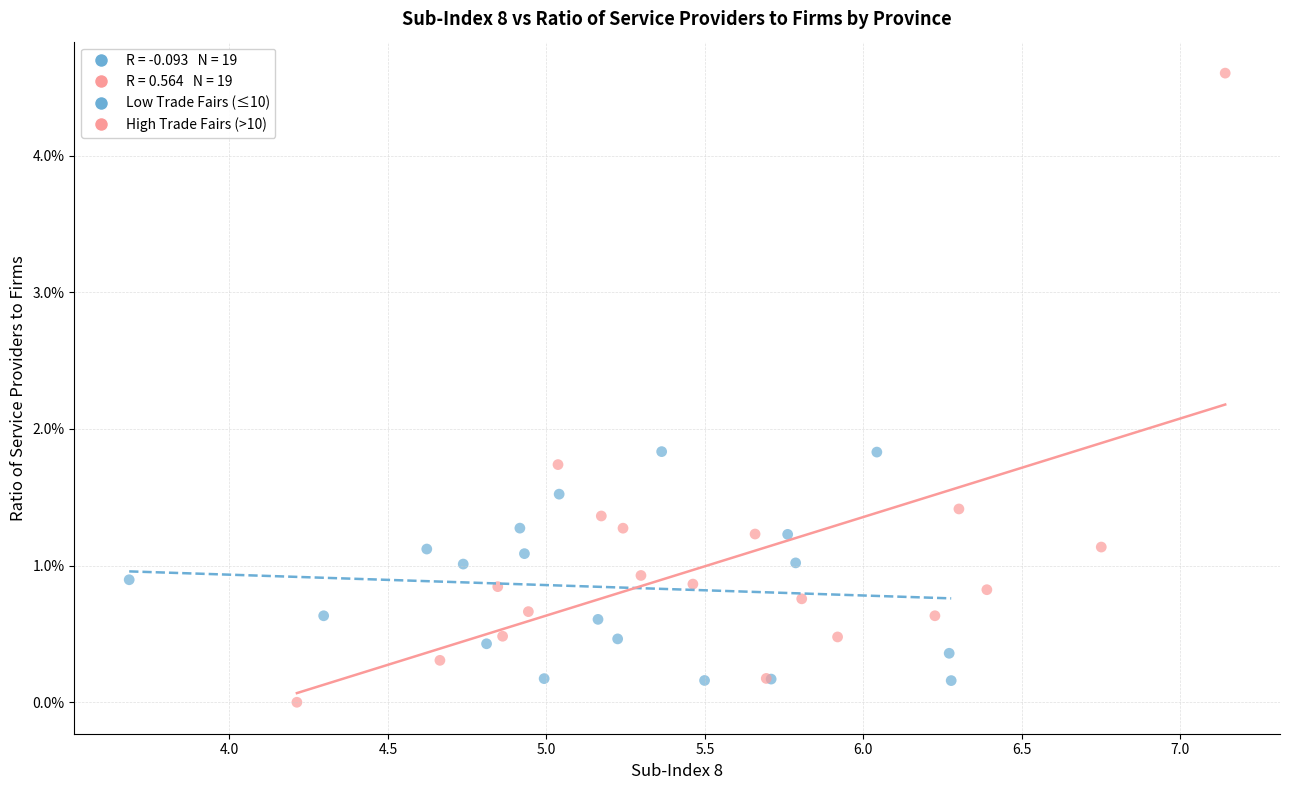

Which series contains the highest Y value?

High Trade Fairs (>10)